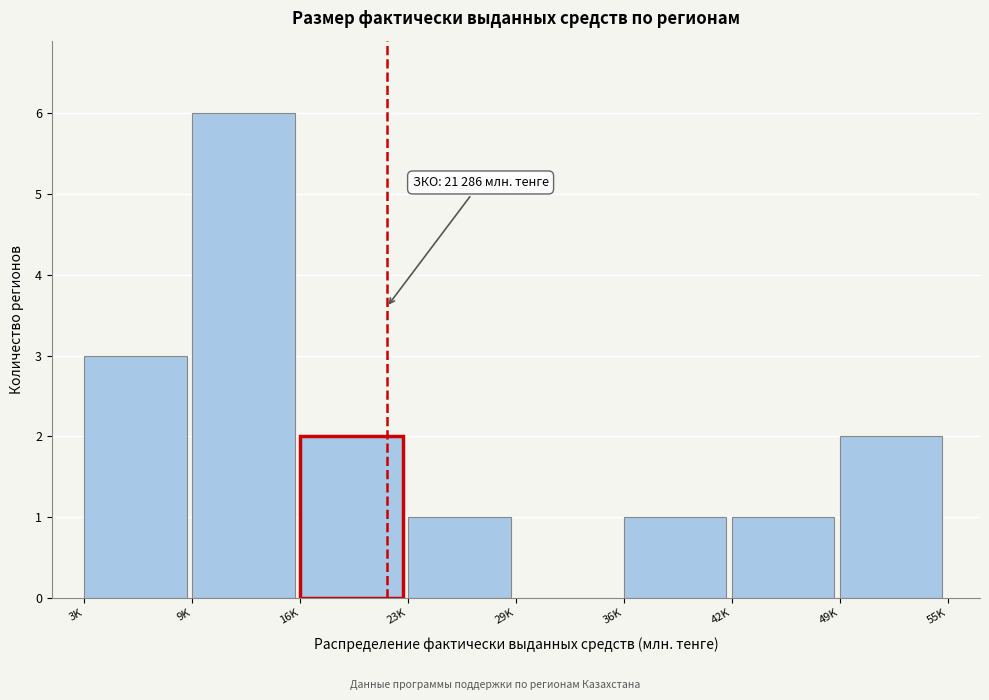

Reading left to right, transcribe all the data shown in this chart.

3K=3	9K=6	16K=2	23K=1	29K=0	36K=1	42K=1	49K=2